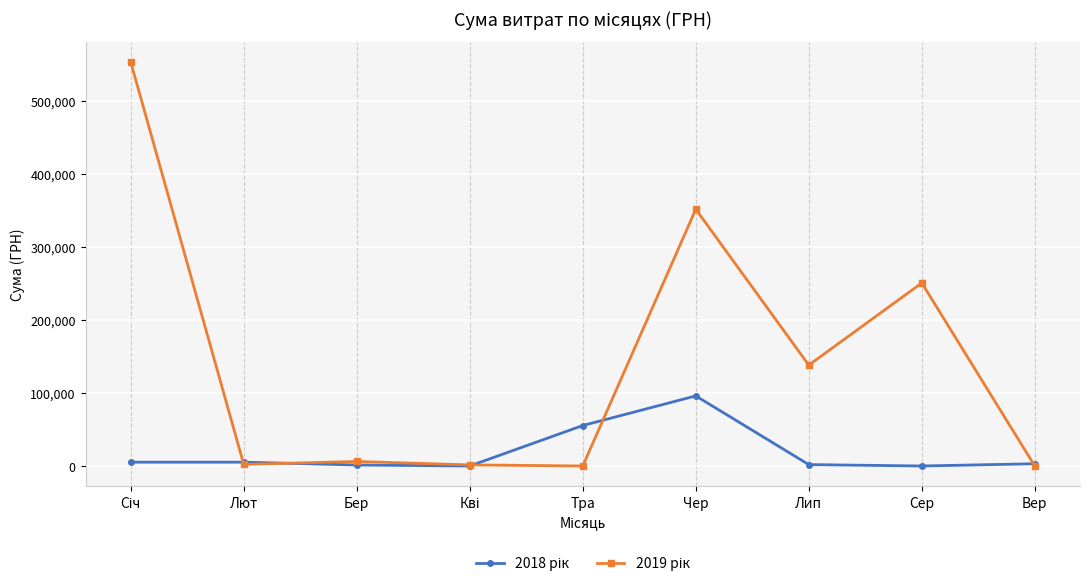

What is the total value across all series at Сер?

250802.4